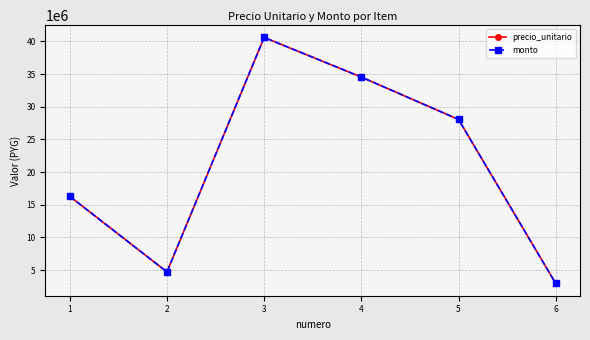

How many interior local valleys does the precio_unitario series have?

1